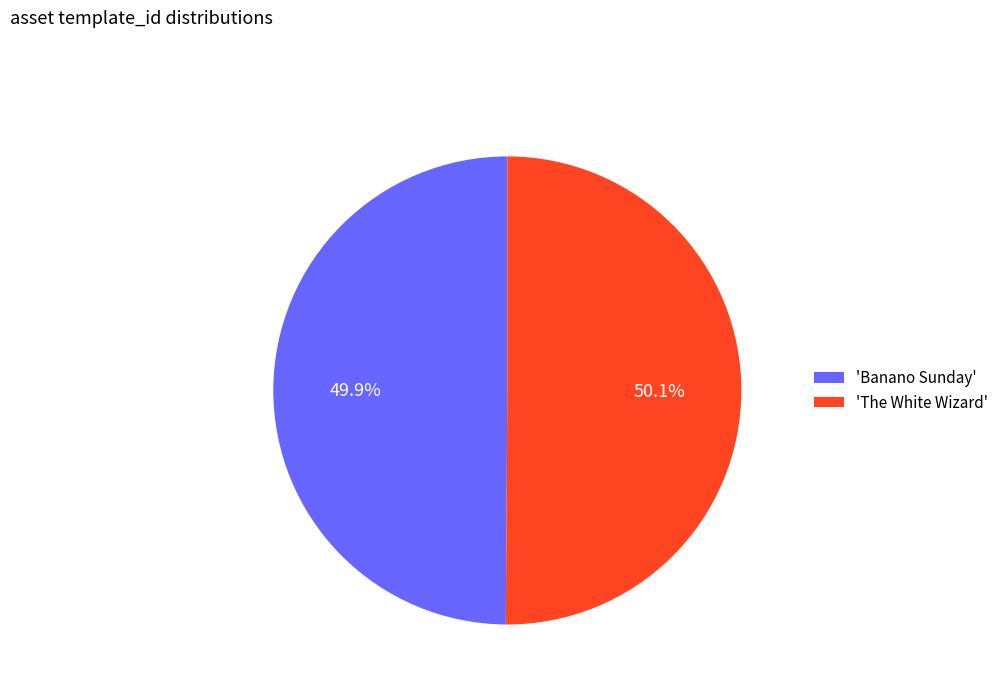

What percentage is NOT represented by 'Banano Sunday'?

50.1%